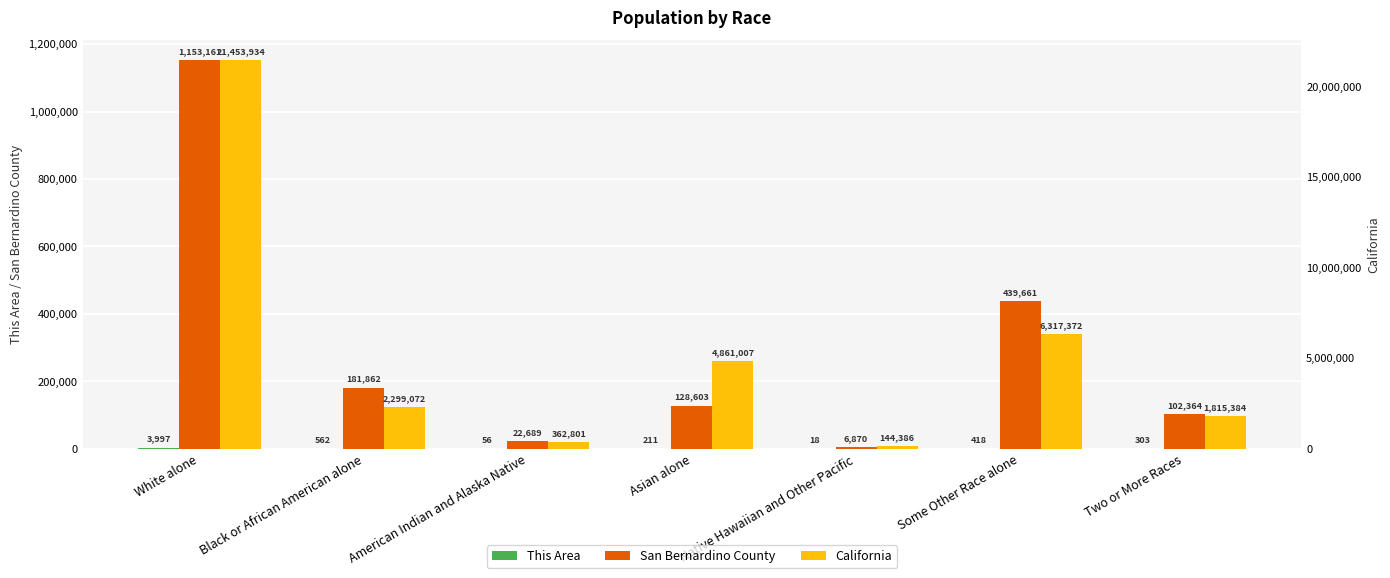

True or false: San Bernardino County has a value of 733791 at Some Other Race alone.

False